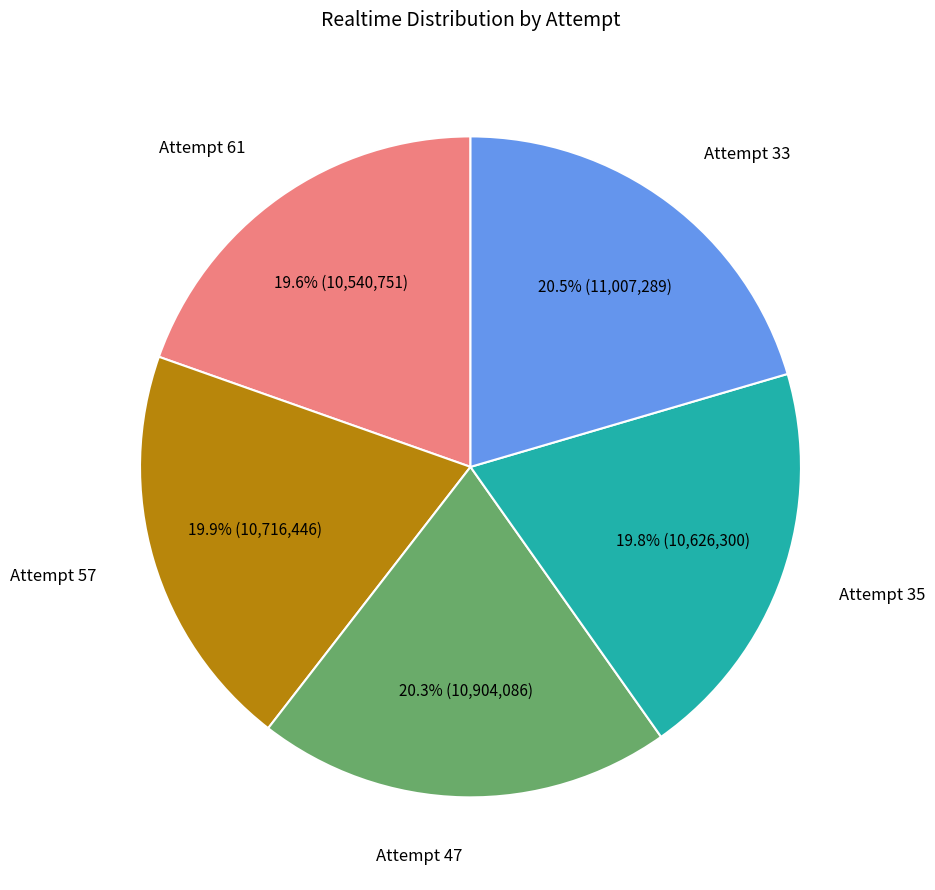

To the nearest percent, what is the combined percentage of Attempt 57 and Attempt 33?

40%